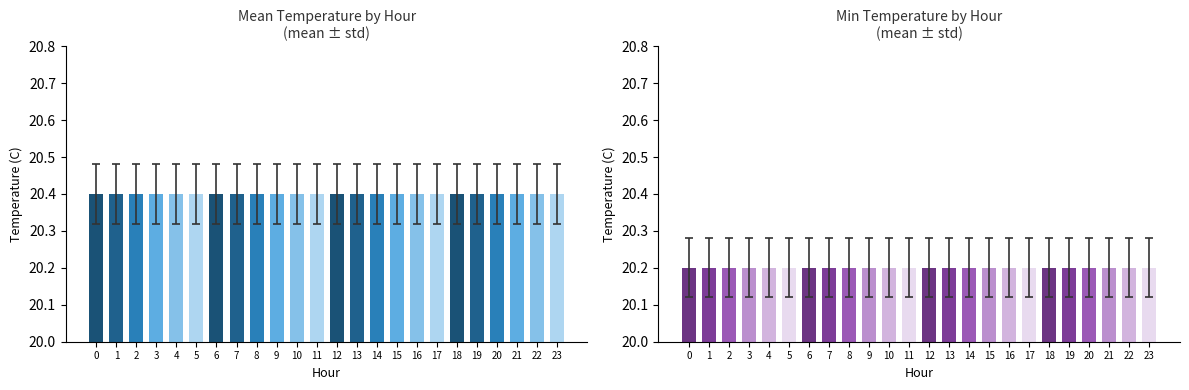

Reading left to right, transcribe all the data shown in this chart.

Mean Temperature (C): 0=20.4	1=20.4	2=20.4	3=20.4	4=20.4	5=20.4	6=20.4	7=20.4	8=20.4	9=20.4	10=20.4	11=20.4	12=20.4	13=20.4	14=20.4	15=20.4	16=20.4	17=20.4	18=20.4	19=20.4	20=20.4	21=20.4	22=20.4	23=20.4
Min Temperature (C): 0=20.2	1=20.2	2=20.2	3=20.2	4=20.2	5=20.2	6=20.2	7=20.2	8=20.2	9=20.2	10=20.2	11=20.2	12=20.2	13=20.2	14=20.2	15=20.2	16=20.2	17=20.2	18=20.2	19=20.2	20=20.2	21=20.2	22=20.2	23=20.2